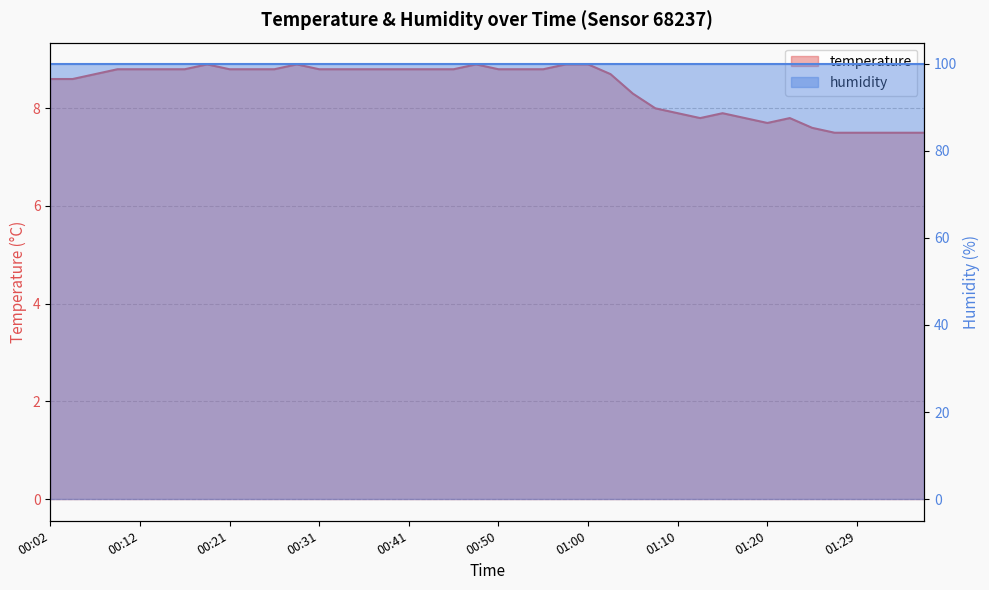

At which category does the data reach its first local peak?

00:19